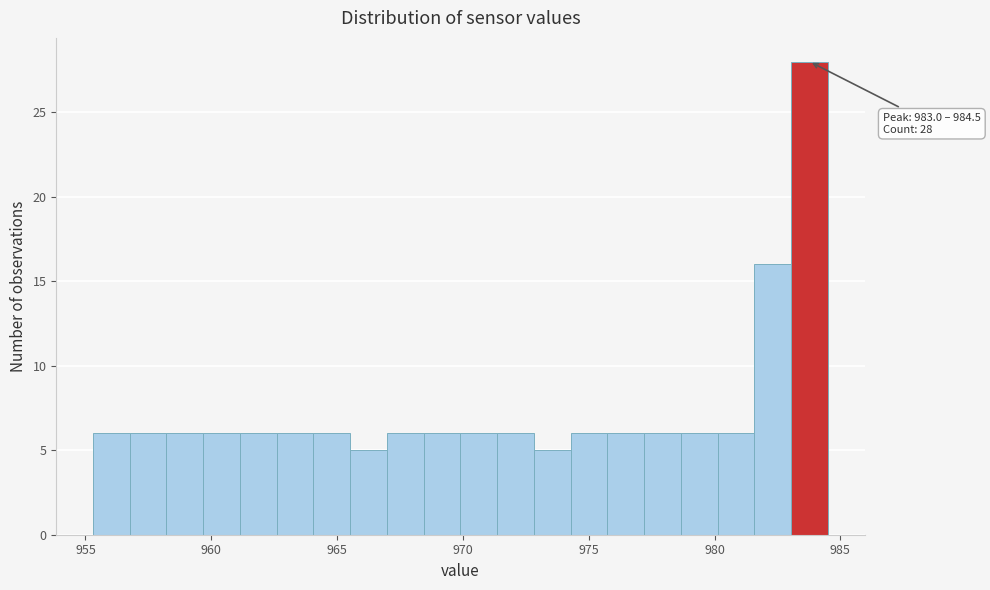

Around what value on the x-axis is the tallest bar? Give the approximate position of its centre, as read against the axis.

984.0